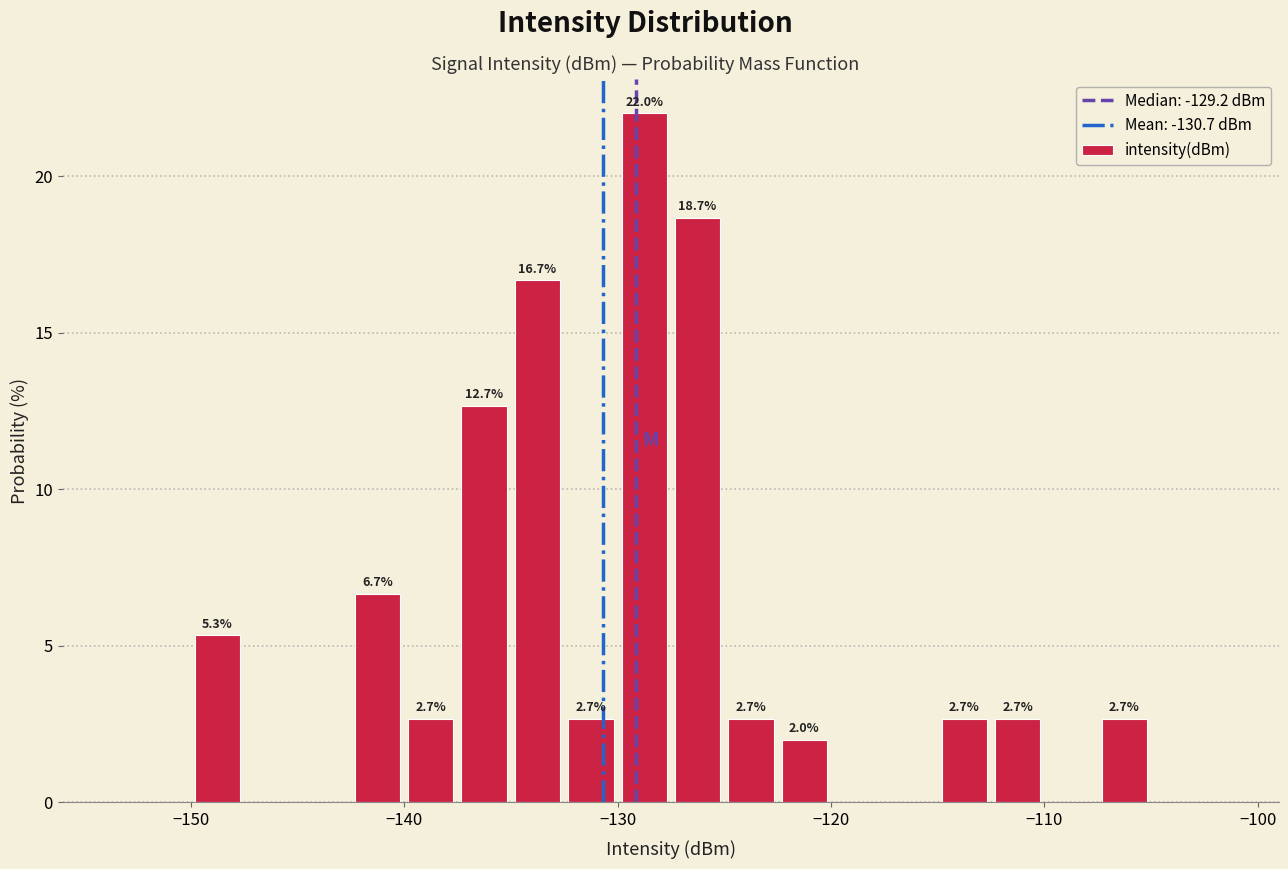

Around what value on the x-axis is the tallest bar? Give the approximate position of its centre, as read against the axis.

-129